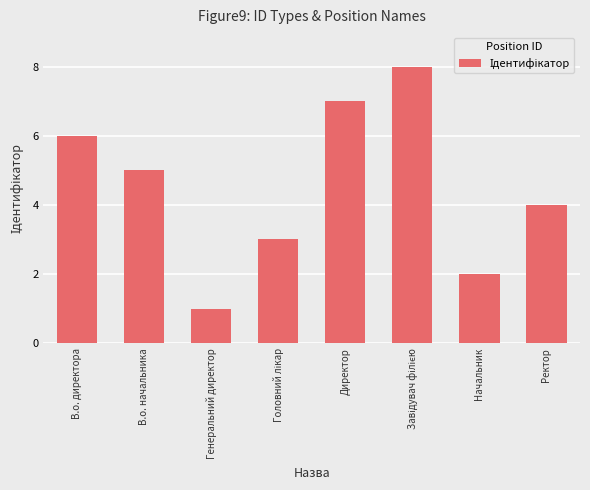

What is the minimum value shown in the chart?

1